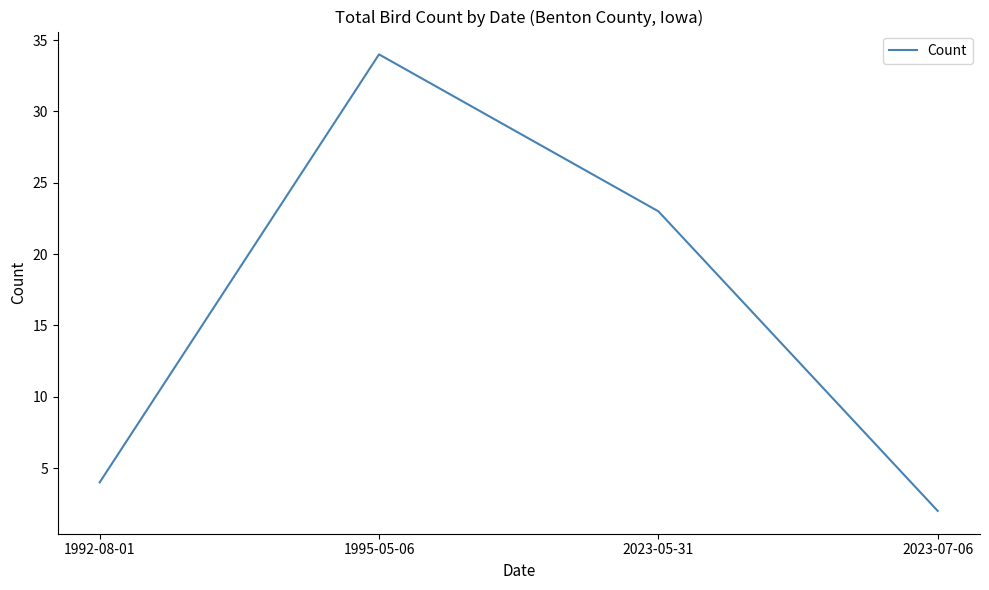

List the labels in order of value, smallest first.

2023-07-06, 1992-08-01, 2023-05-31, 1995-05-06